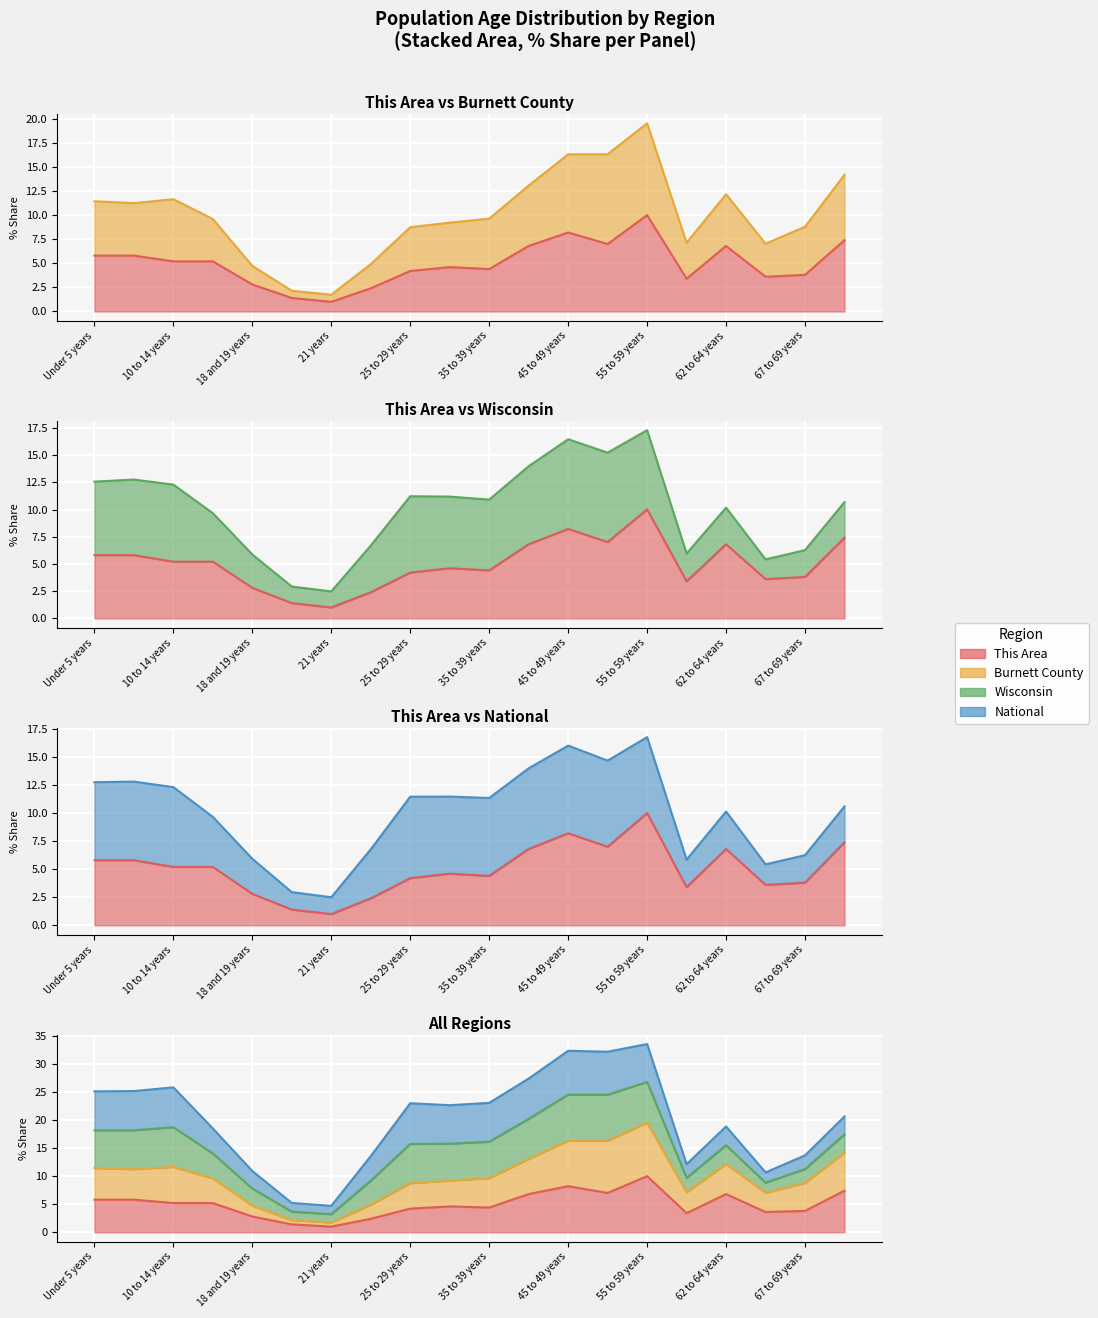

Where does the This Area series first go above 5?

Under 5 years